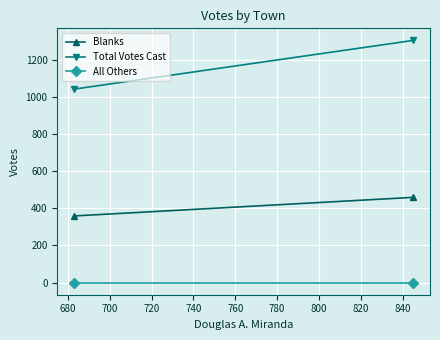

At how many categories does at least one series exceed 708?

2